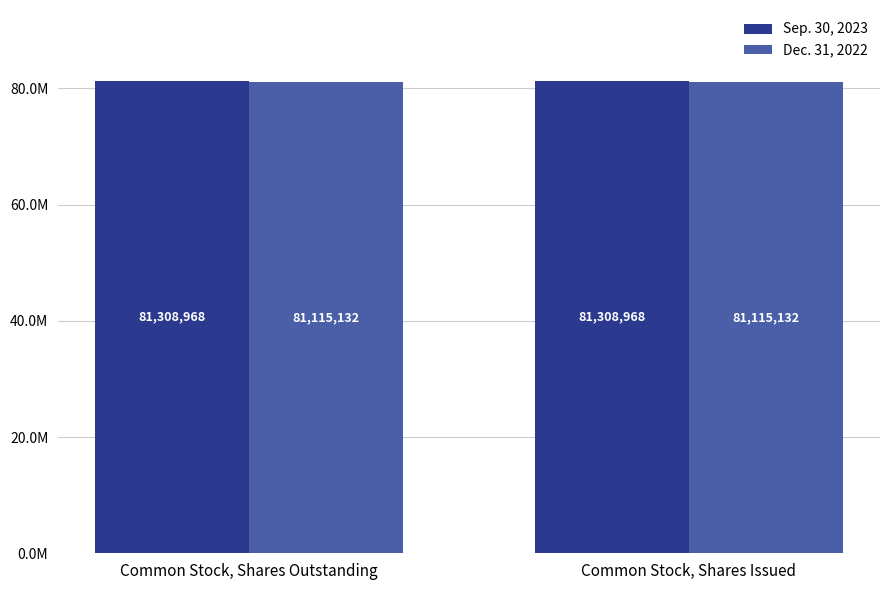

Are the bars horizontal?

No